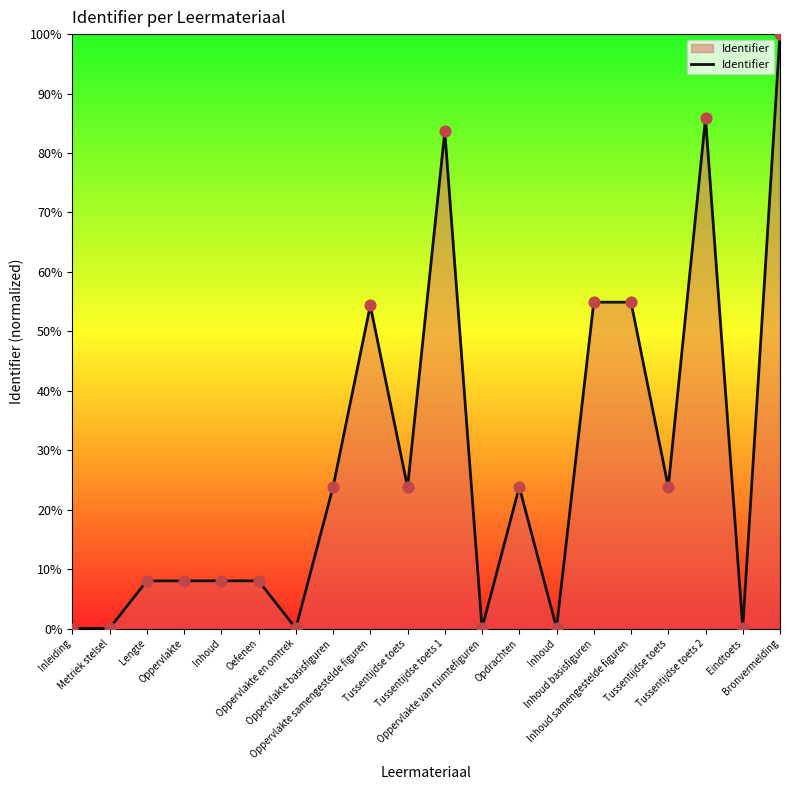

Between Oppervlakte van ruimtefiguren and Bronvermelding, which is larger?

Bronvermelding